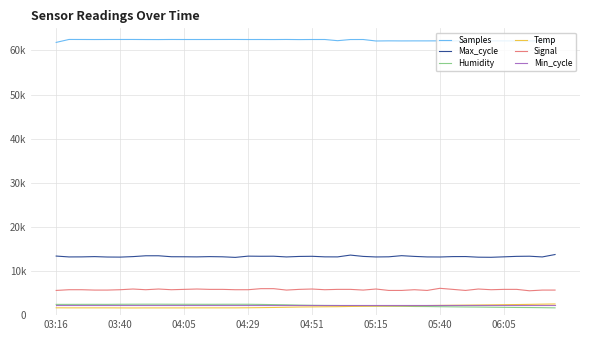

Does the chart have visible grid lines?

Yes